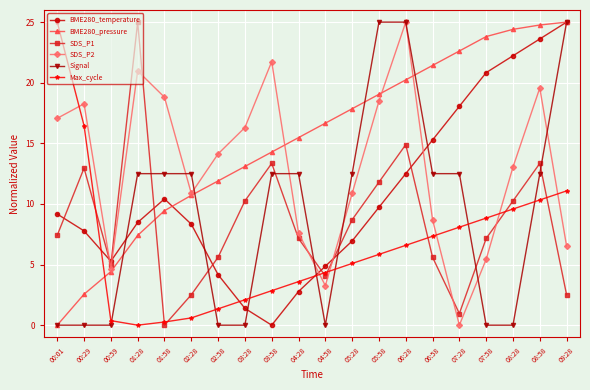

At how many categories does at least one series exceed 15?

17